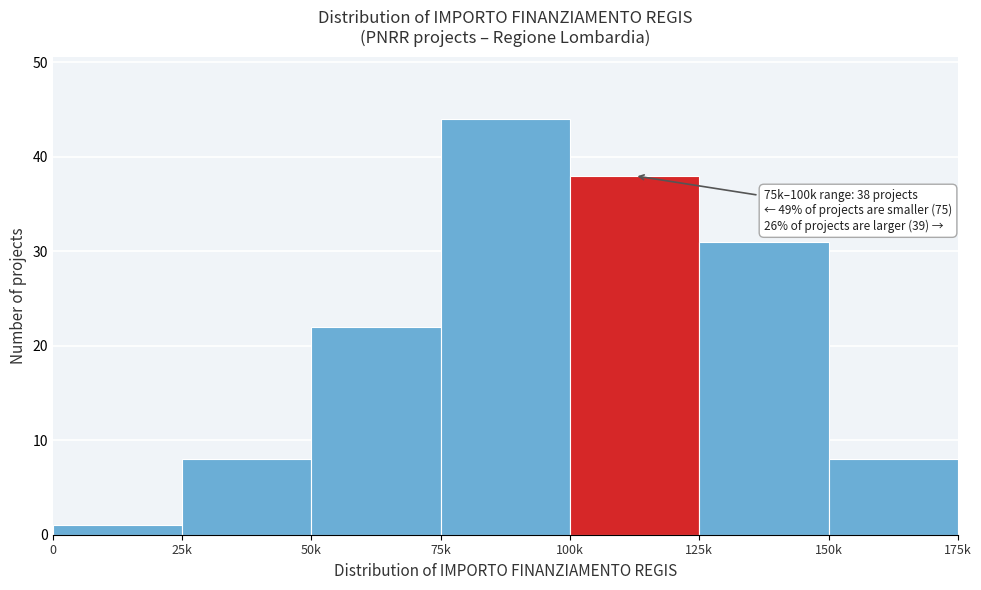

Reading left to right, list all the values displayed in this chart.

0=1	25k=8	50k=22	75k=44	100k=38	125k=31	150k=8